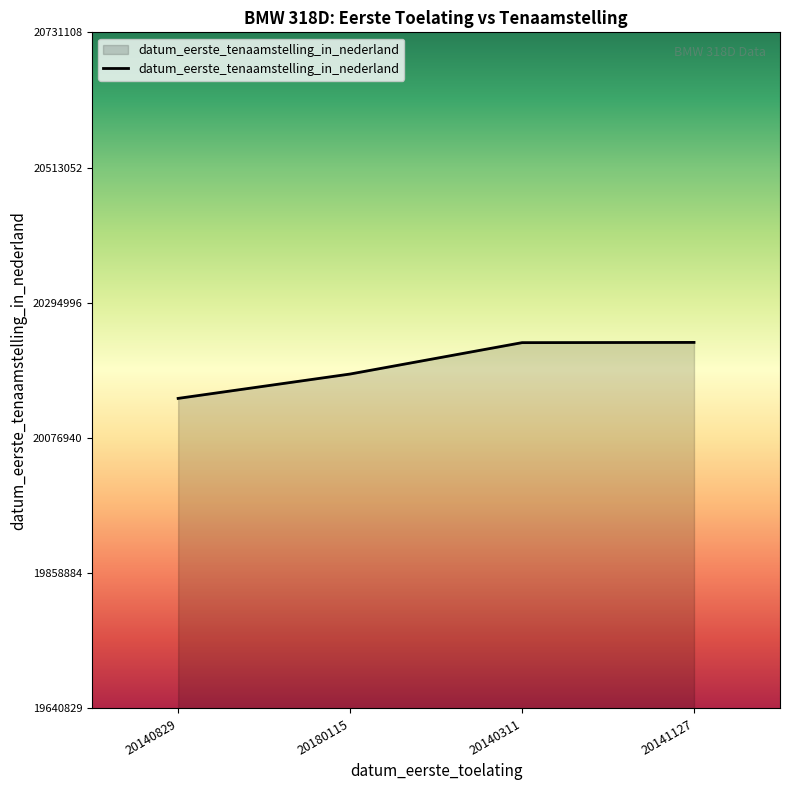

What is the difference between the maximum and minimum values?

90279